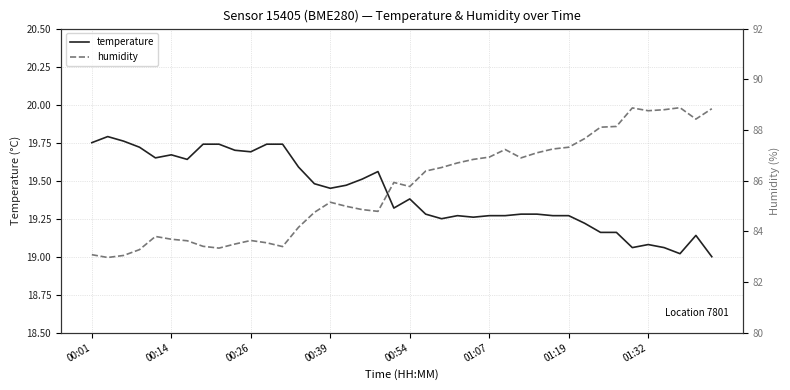

Is it true that temperature equals 10.2 at 00:01?

False